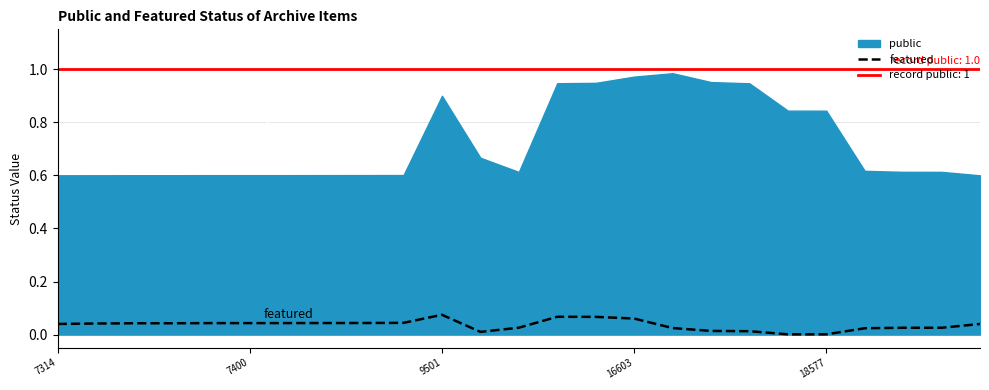

How many interior local valleys (lower than both neighbors) does the data have?

2